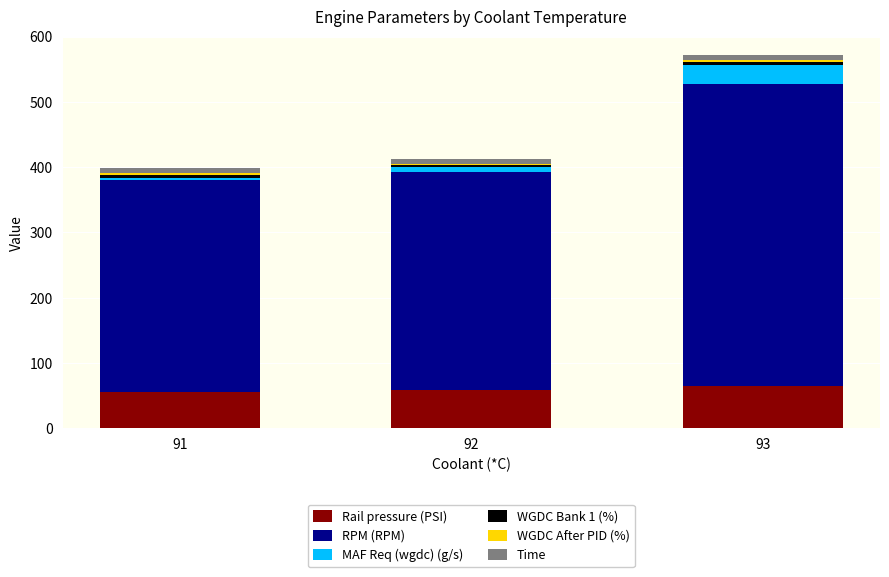

What is the minimum value for Rail pressure (PSI)?

55.3